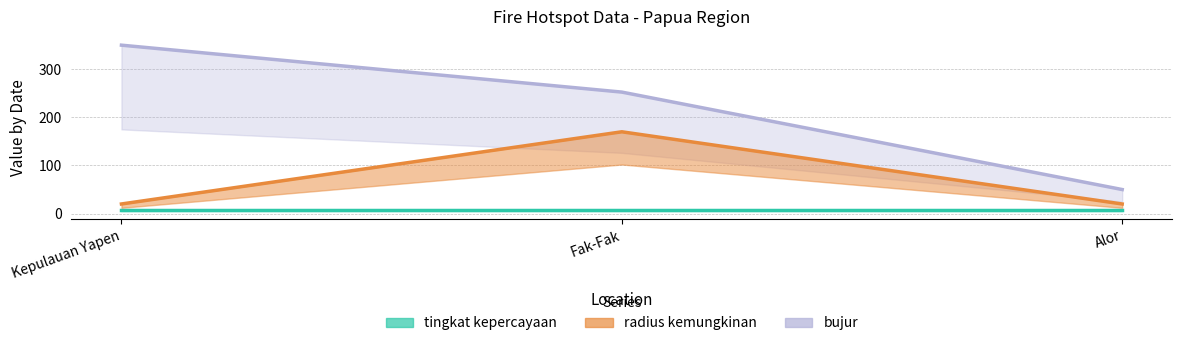

Which series has the largest total across all categories?

bujur